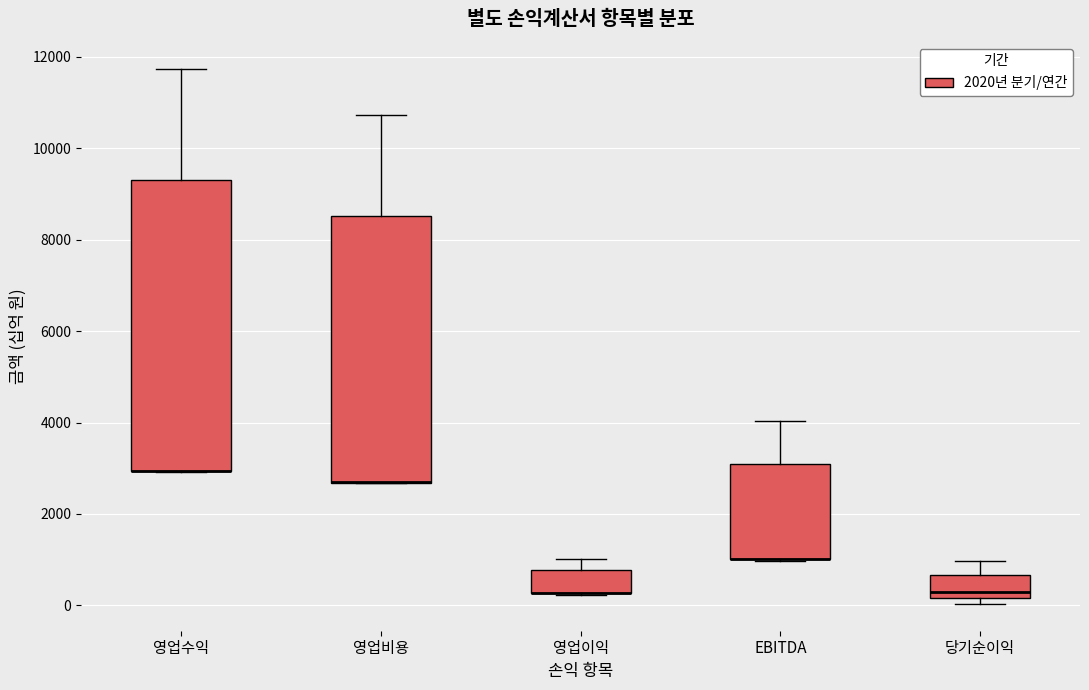

Reading left to right, read every box against the y-axis: the position of its median line, the range the box covers, and the ends of its whiskers. The values are not printed on the chart, so give them approximately, as read against the axis.

영업수익: median 3000 (drawn on the box's lower edge), box 3000 to 9200, whiskers 3000 to 11800
영업비용: median 2600 (drawn on the box's lower edge), box 2600 to 8600, whiskers 2600 to 10800
영업이익: median 200 (drawn on the box's lower edge), box 200 to 800, whiskers 200 to 1000
EBITDA: median 1000 (drawn on the box's lower edge), box 1000 to 3000, whiskers 1000 to 4000
당기순이익: median 200 (just above the box's lower edge), box 200 to 600, whiskers 0 to 1000